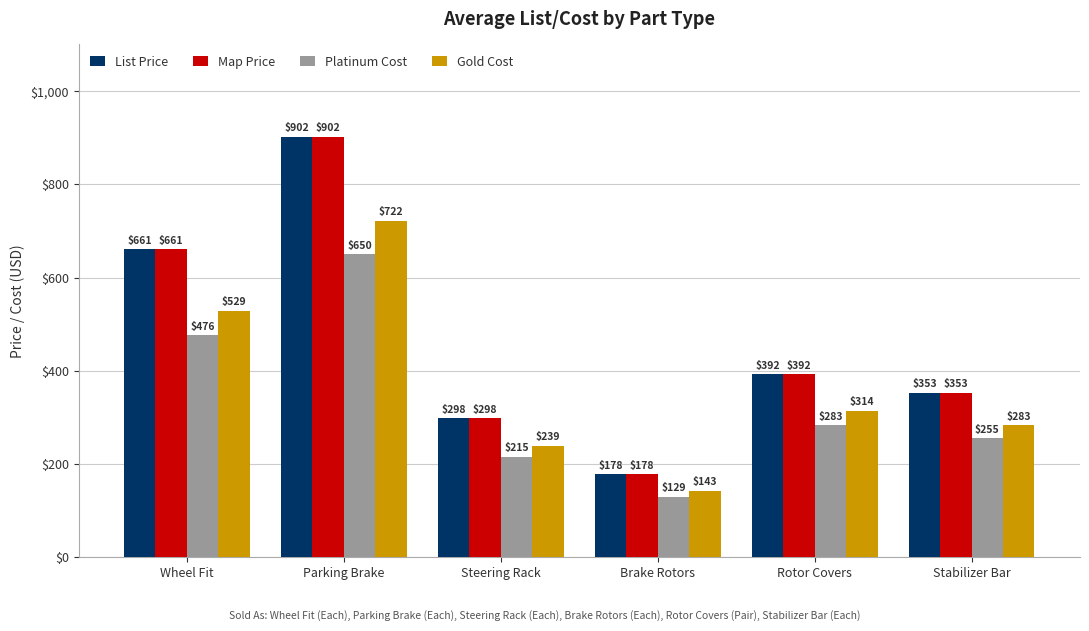

What is the maximum value shown in the chart?

902